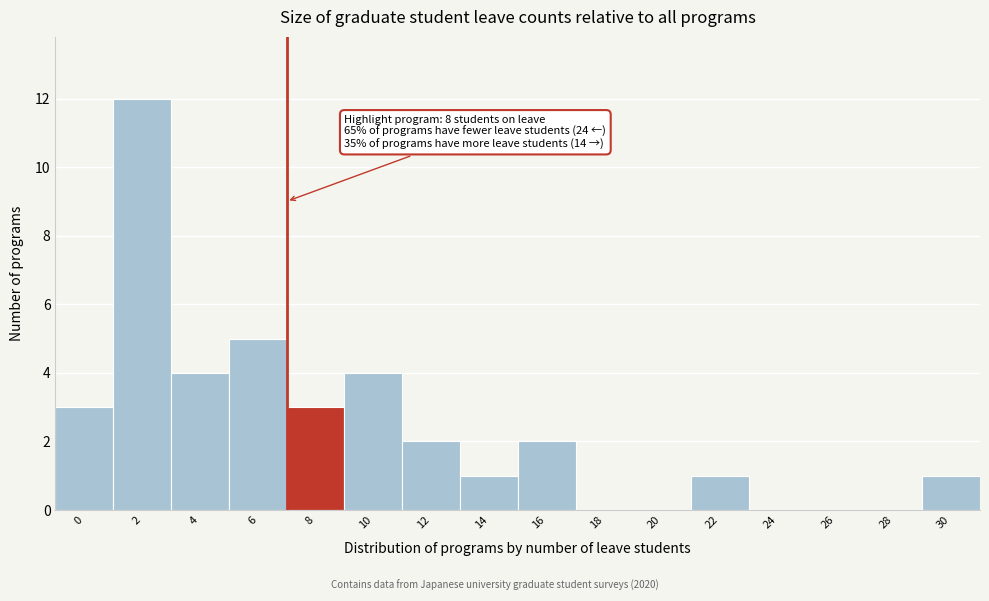

Reading right to left, transcribe all the data shown in this chart.

30=1	28=0	26=0	24=0	22=1	20=0	18=0	16=2	14=1	12=2	10=4	8=3	6=5	4=4	2=12	0=3